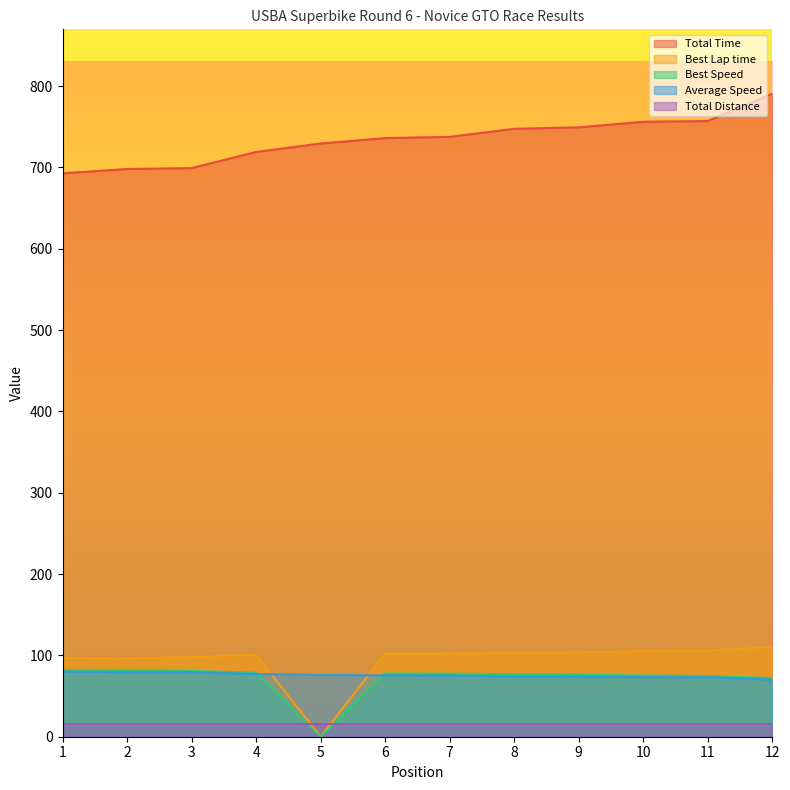

Which series has the widest spread of values?

Best Lap time